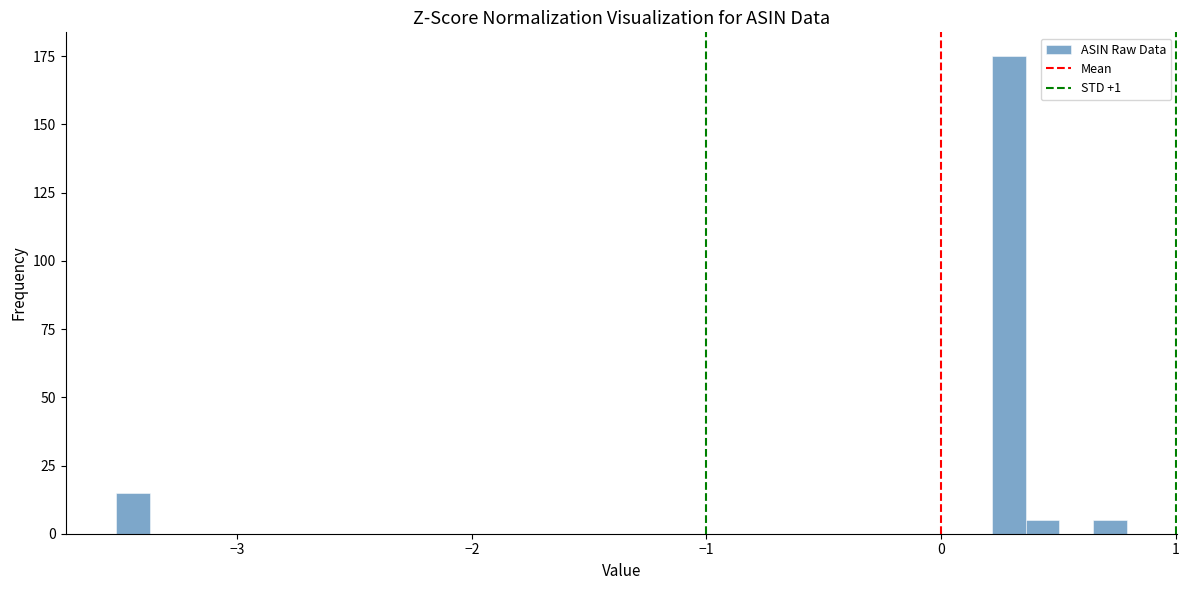

Read against the x-axis, roughly where is the centre of the tallest bar?

0.3